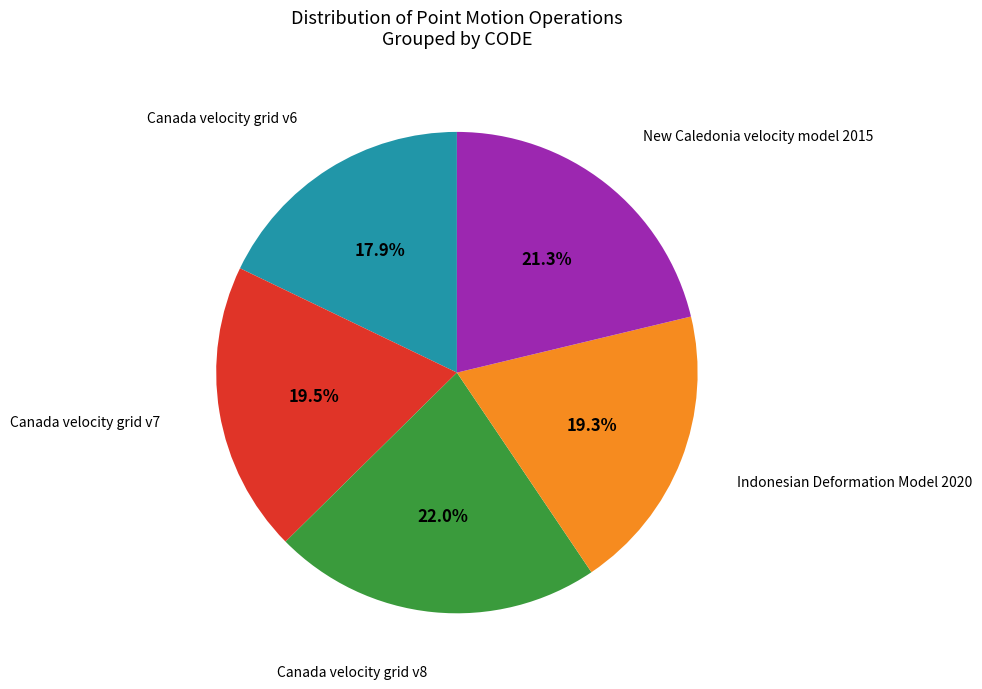

Is there a majority slice in this chart?

No